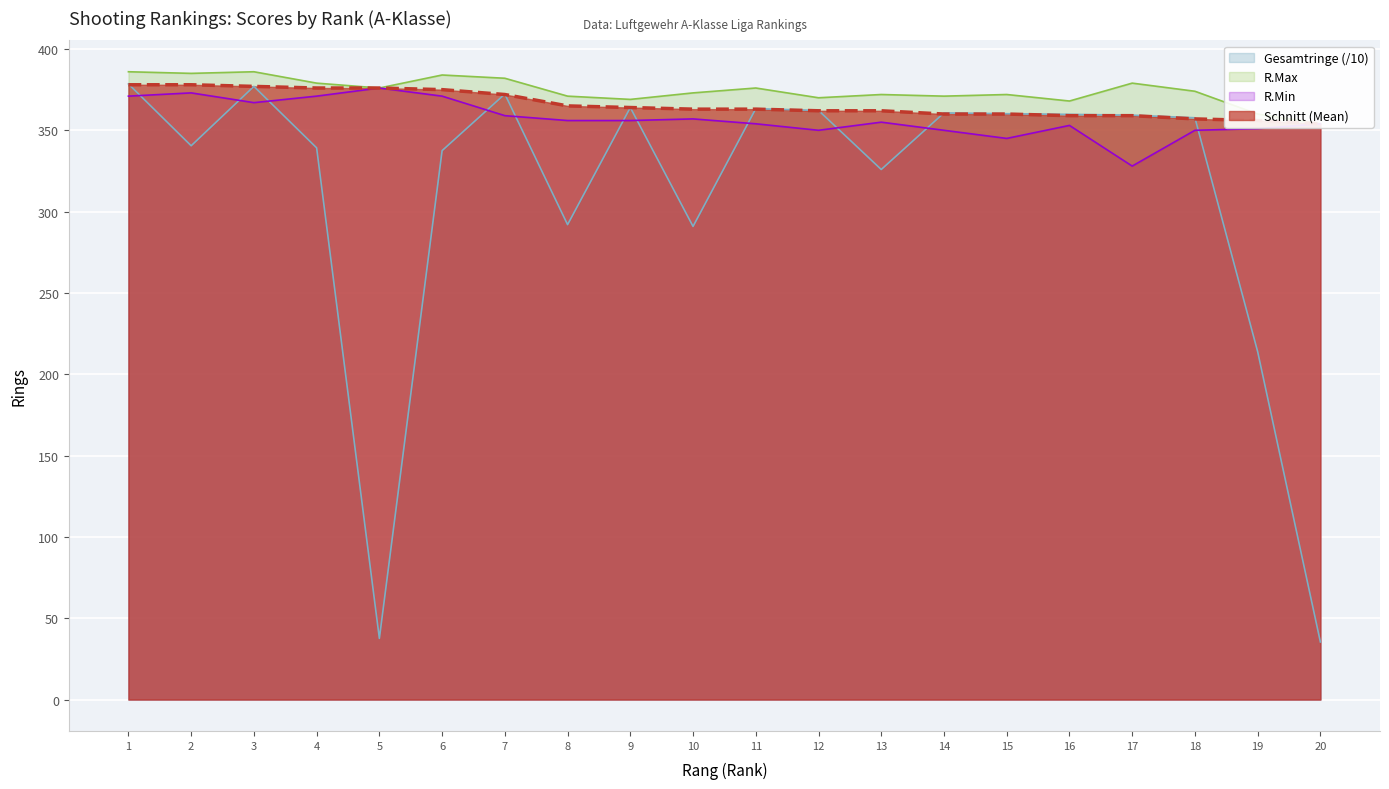

Which series has the largest total across all categories?

R.Max